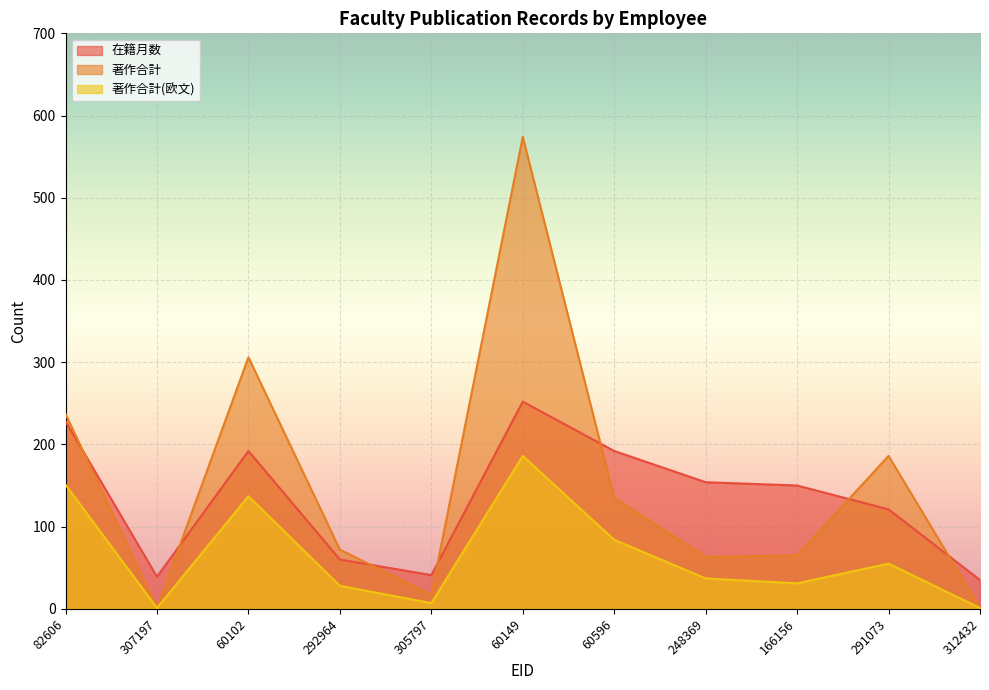

Reading left to right, list all the values displayed in this chart.

在籍月数: 82606=228	307197=39	60102=192	292964=60	305797=41	60149=252	60596=192	248369=154	166156=150	291073=121	312432=35
著作合計: 82606=237	307197=1	60102=306	292964=72	305797=17	60149=574	60596=135	248369=63	166156=65	291073=186	312432=1
著作合計(欧文): 82606=151	307197=1	60102=137	292964=28	305797=7	60149=186	60596=84	248369=37	166156=31	291073=55	312432=1